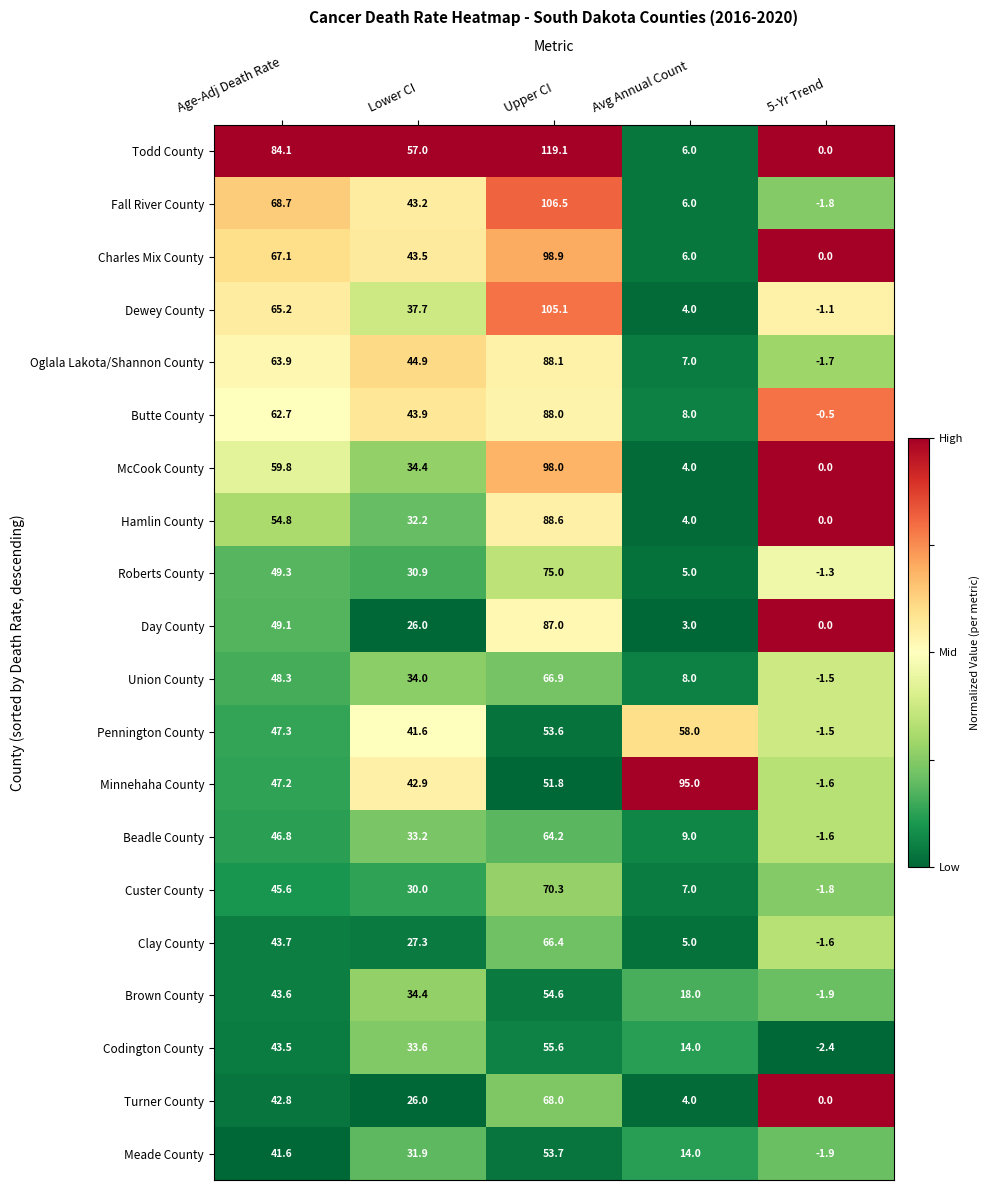

The value of Beadle County at 5-Yr Trend is -1.6. True or false?

True